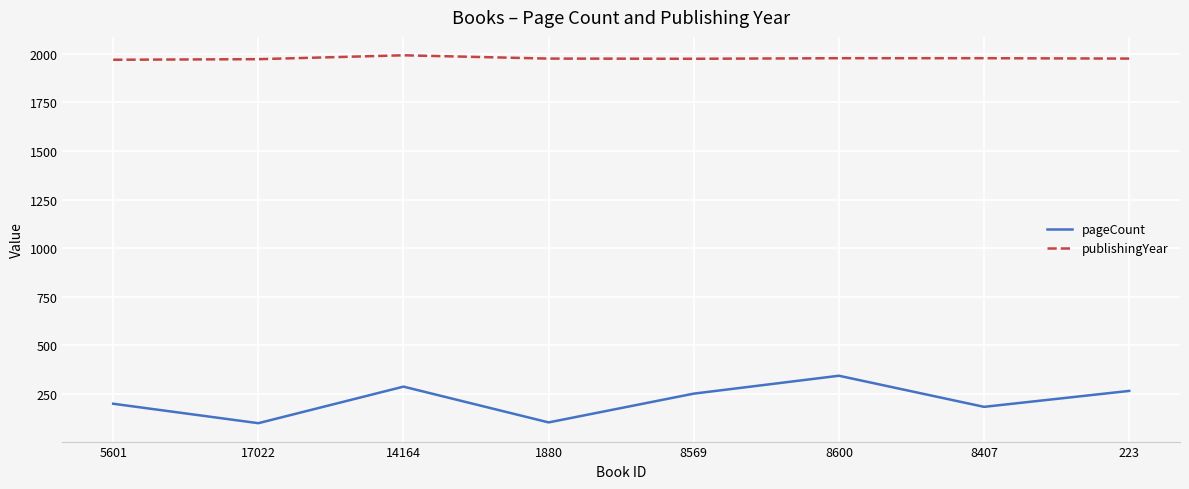

What are all the series names shown in the legend?

pageCount, publishingYear